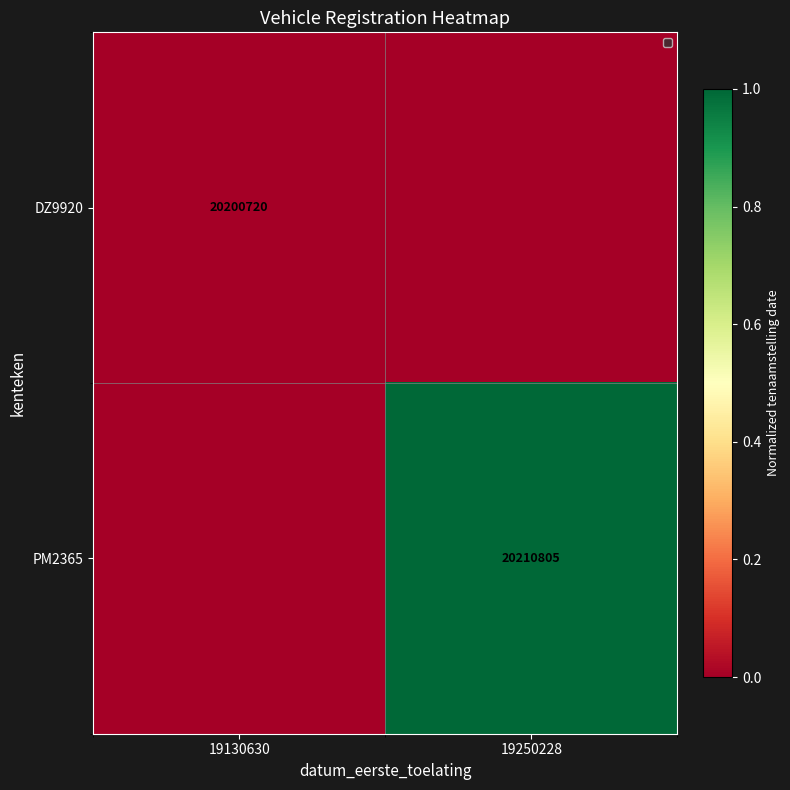

At how many categories does at least one series exceed 0?

1